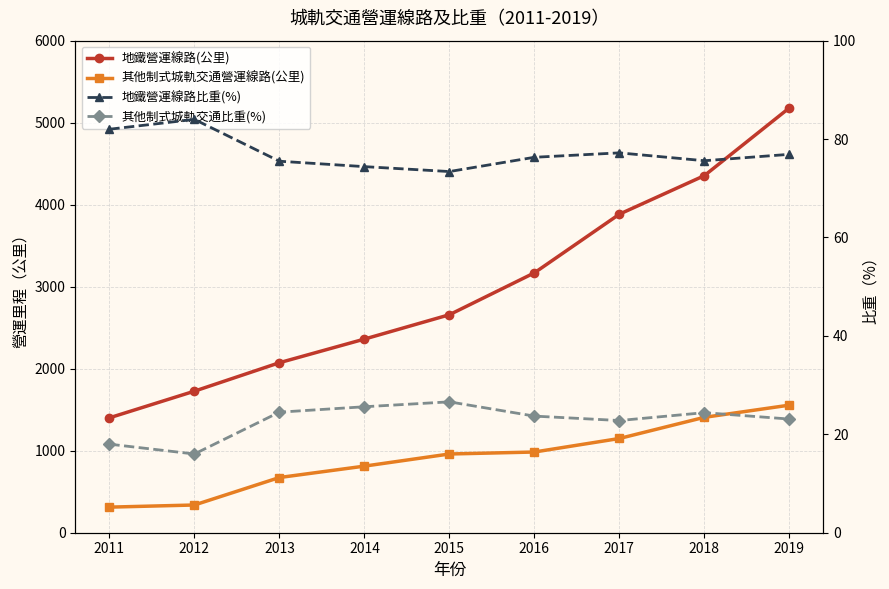

At which category is the sum across all series the highest?

2019